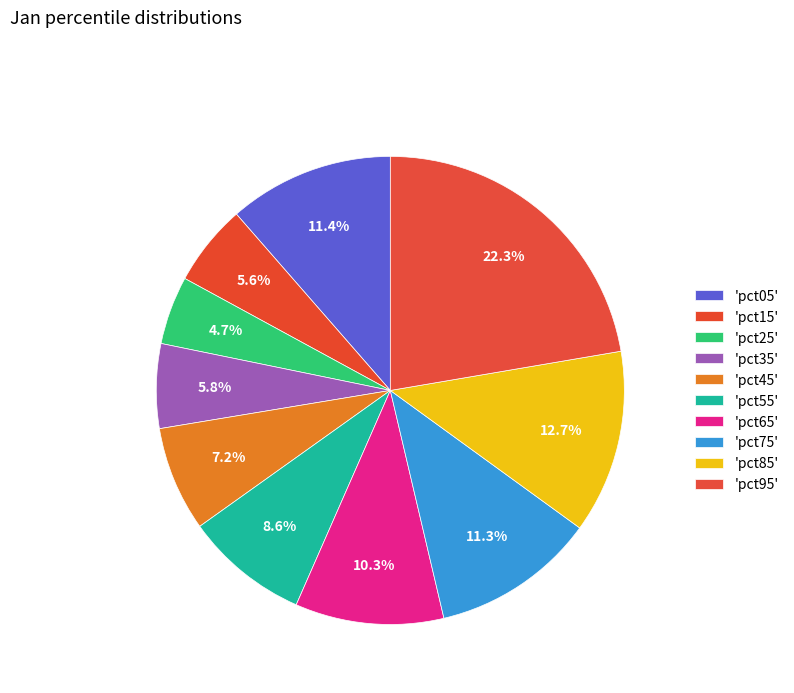

To the nearest percent, what is the difference between the largest and smallest slice percentages?

18%